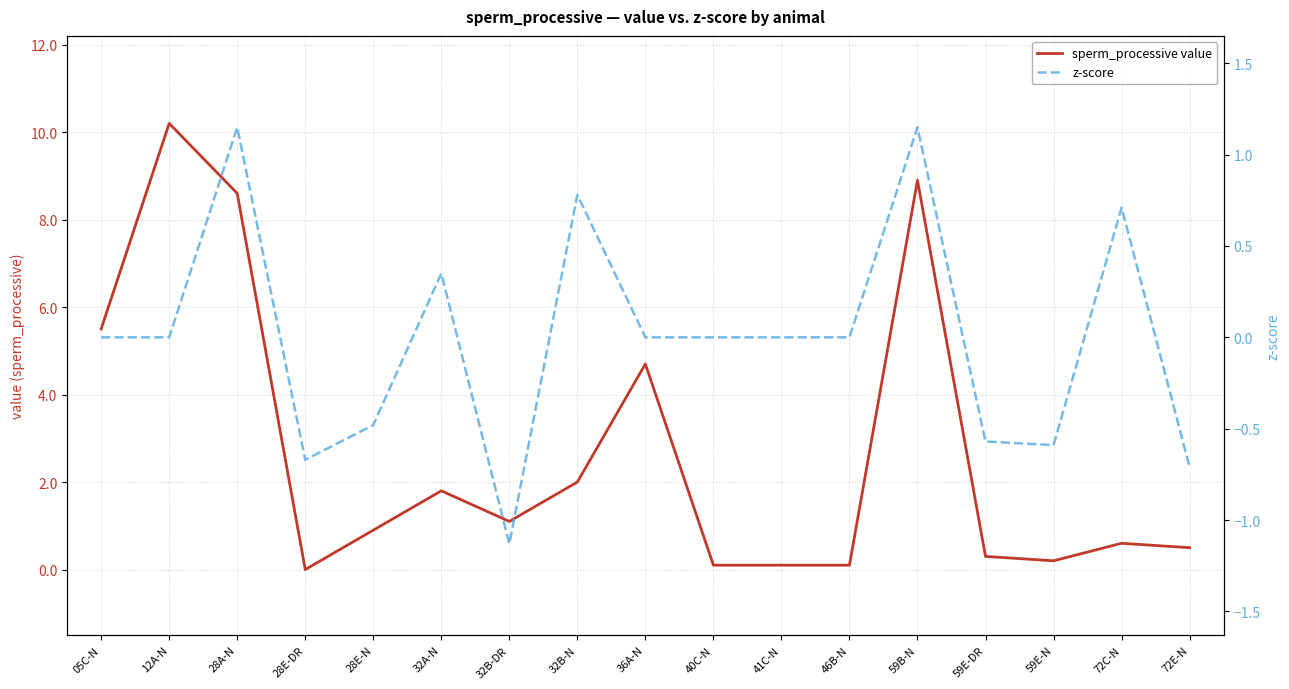

At which category does the chart reach its minimum across all series?

32B-DR